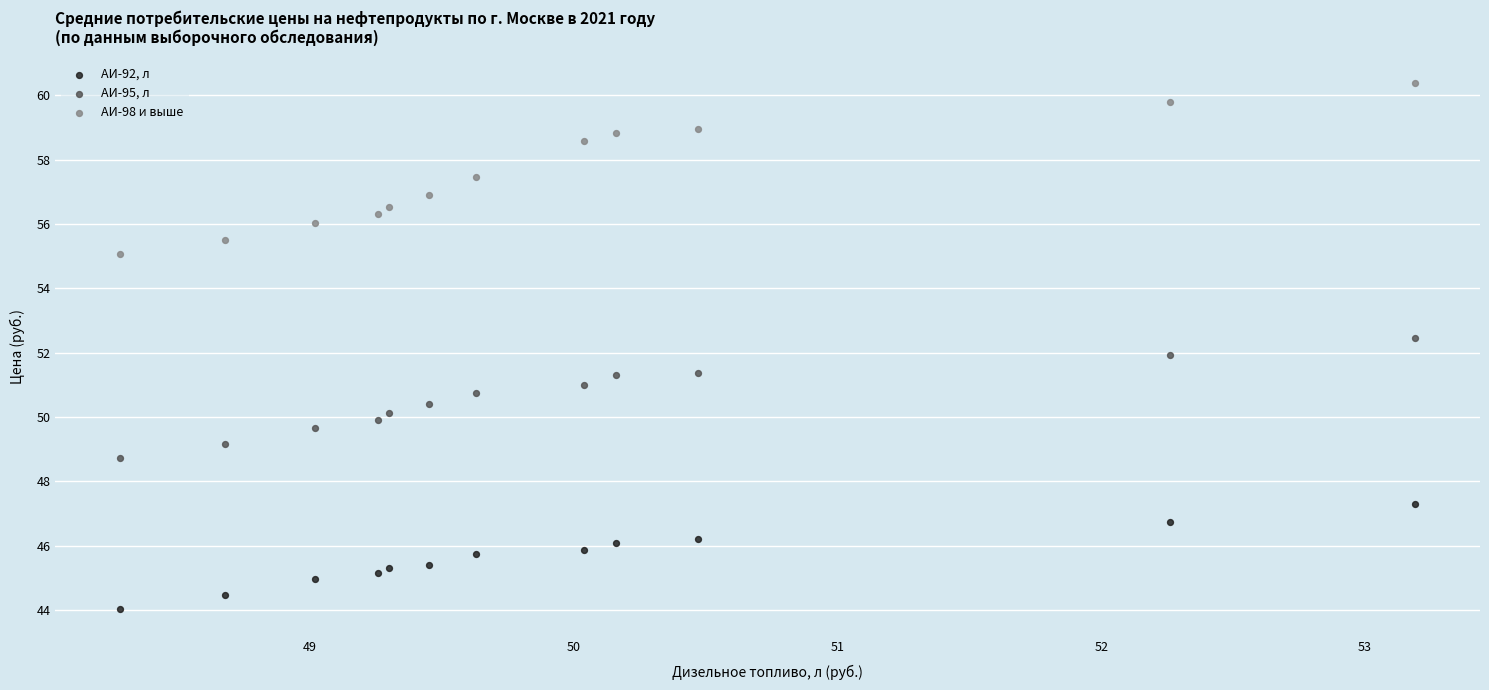

What are all the series names shown in the legend?

АИ-92, л, АИ-95, л, АИ-98 и выше